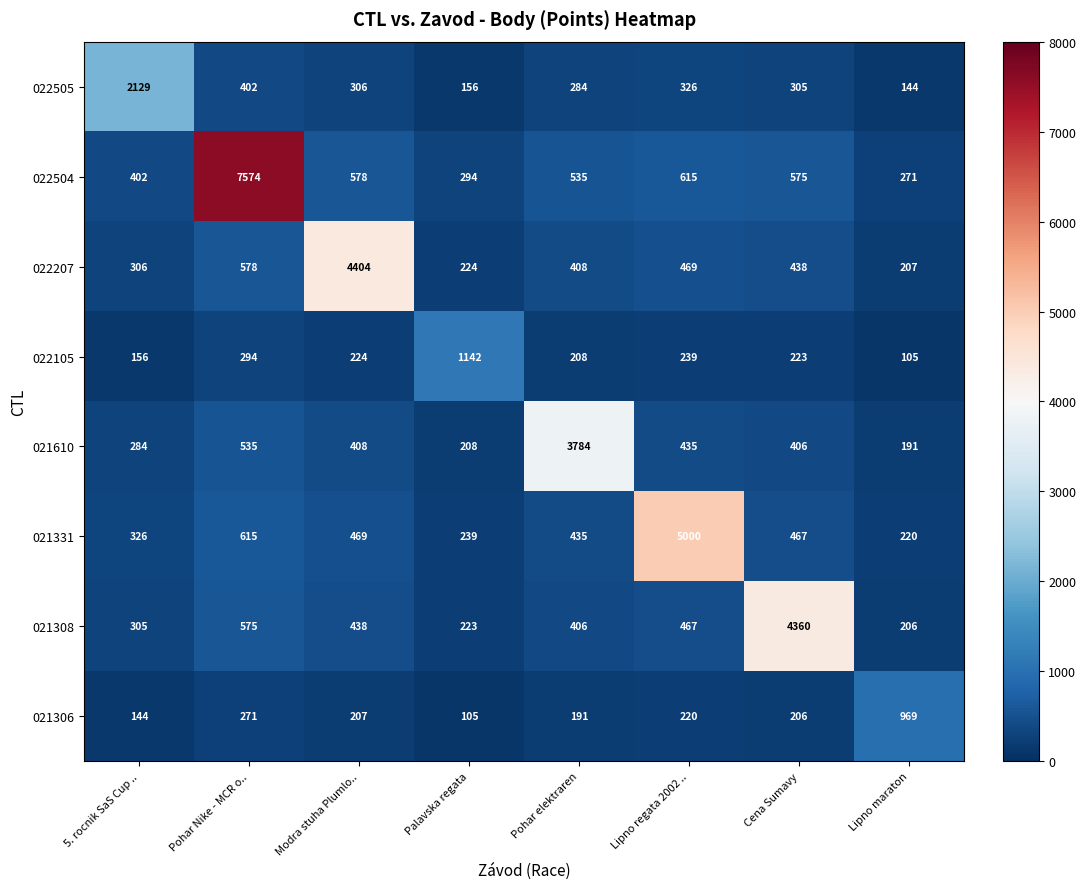

What is the maximum value for 021308?

4360